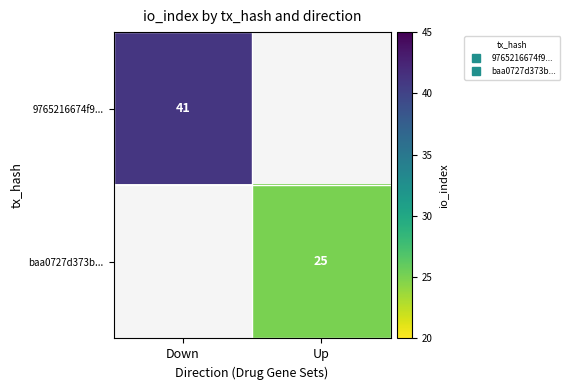

Is it true that 9765216674f9... equals 54.4 at Down?

False